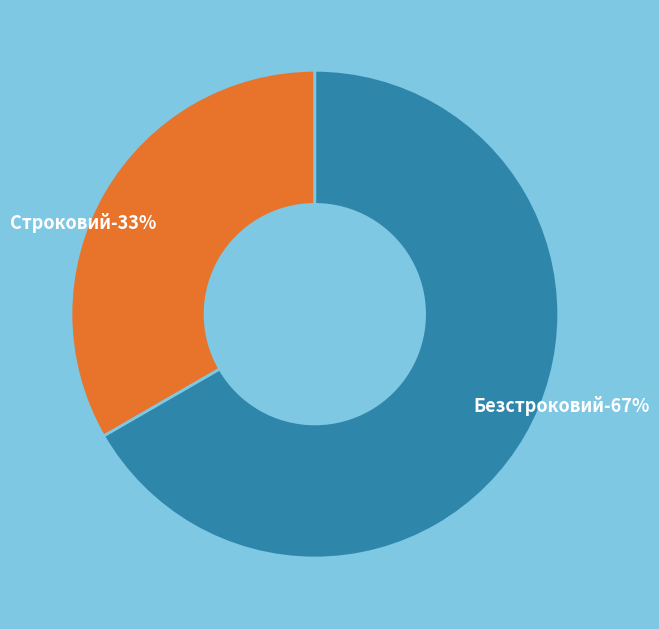

How many segments does this pie chart have?

2